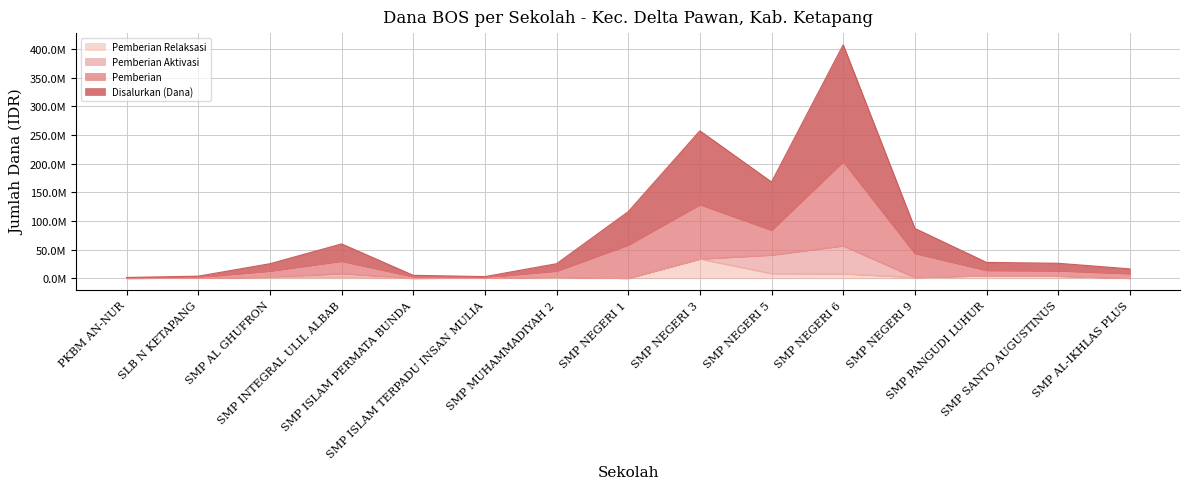

The Pemberian Relaksasi series shows 2592855 at SMP SANTO AUGUSTINUS. True or false?

False